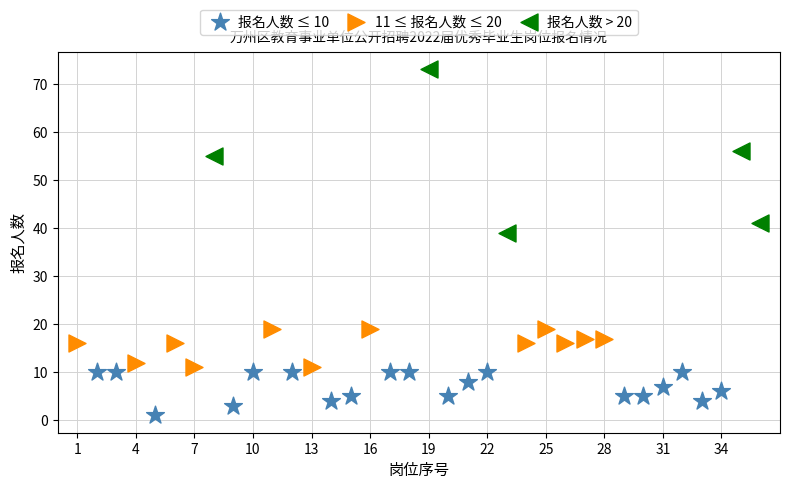

Which series has the largest Y range (max minus min)?

报名人数 > 20